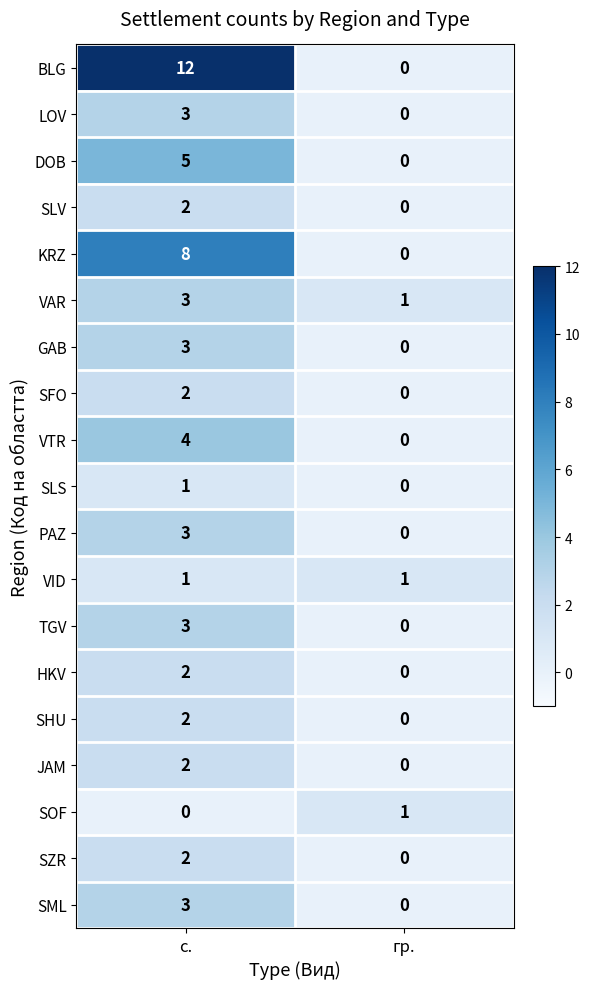

How many data points in GAB are less than 3?

1